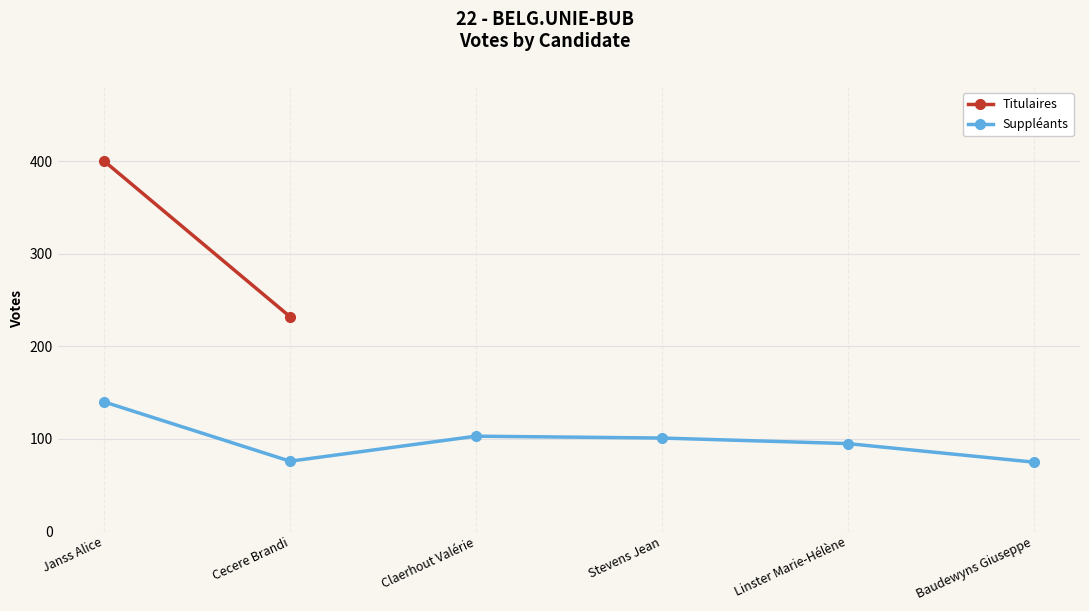

How many values are below 101?

3